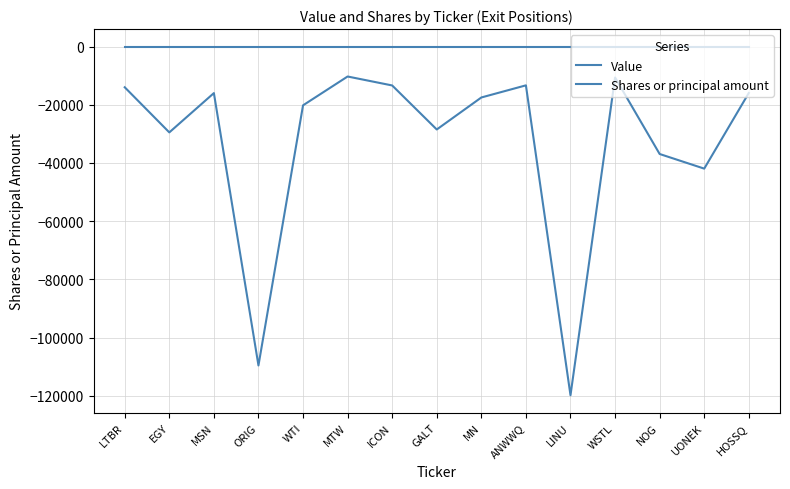

At which label is Shares or principal amount closest to -65050?

UONEK